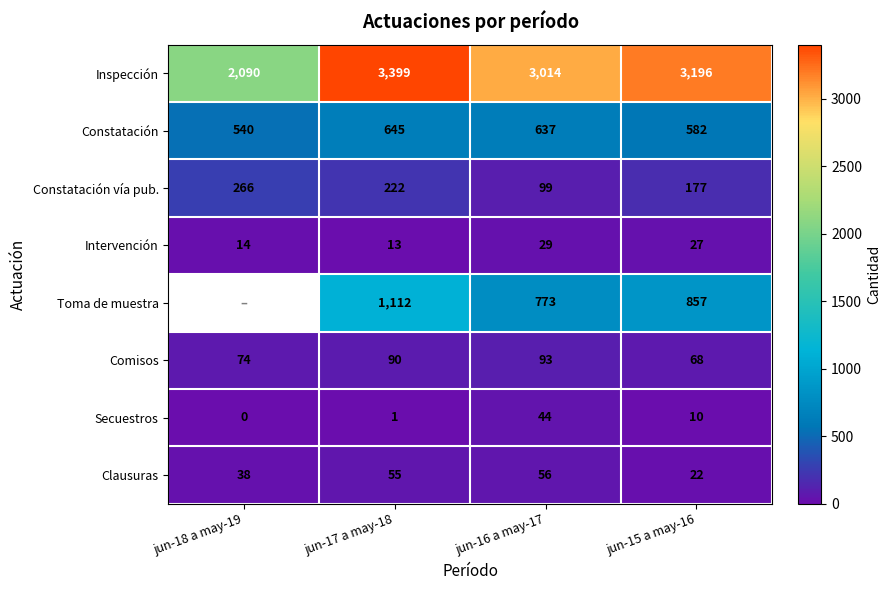

What is the lowest value of the Intervención series?

13